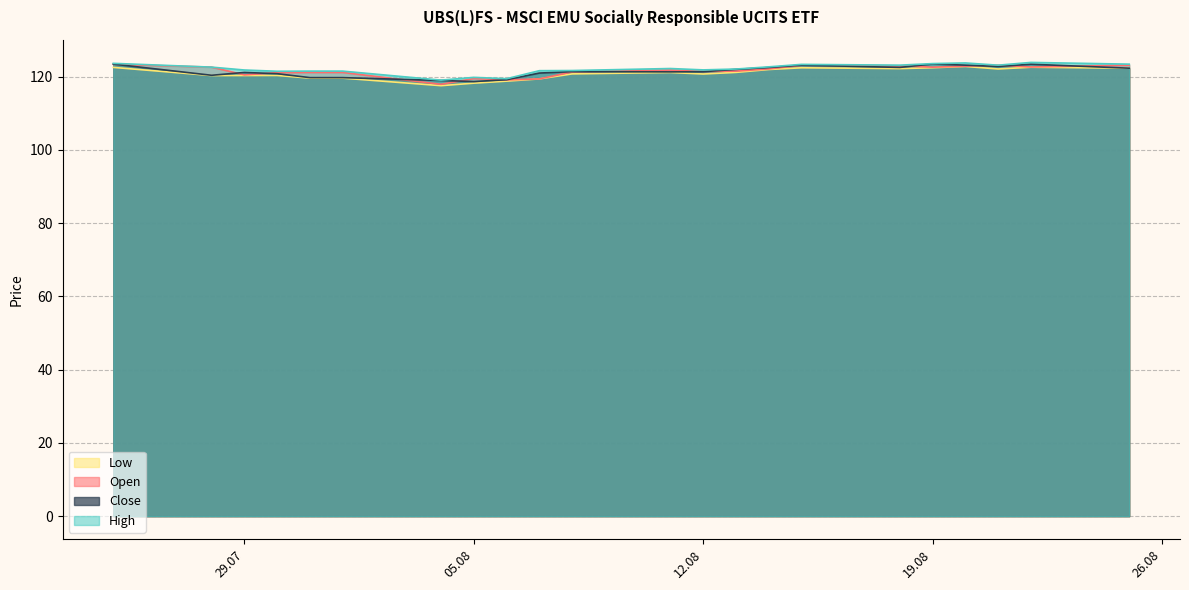

What is the label of the 7th point from the left?

04.08.2025